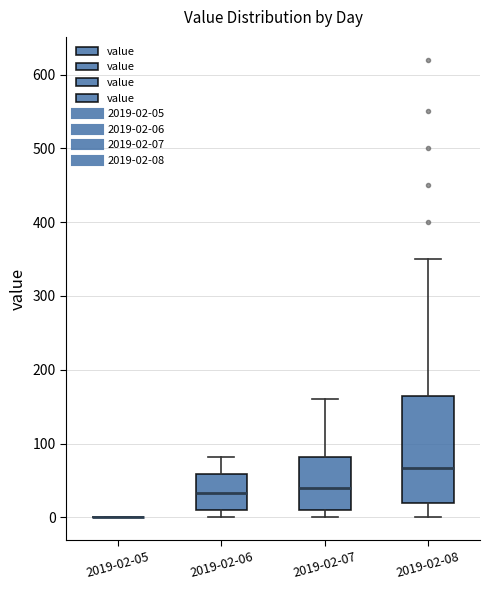

Where does the upper whisker of the box for 2019-02-08 end on the y-axis? The values are not printed on the chart, so give them approximately, as read against the axis.

350